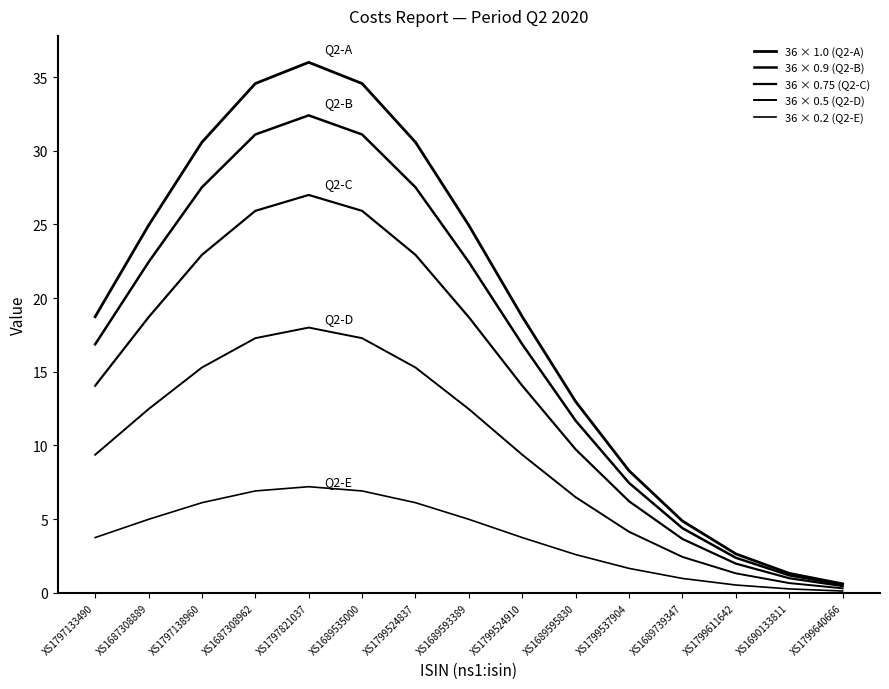

Is this an area chart (filled region under the line)?

No